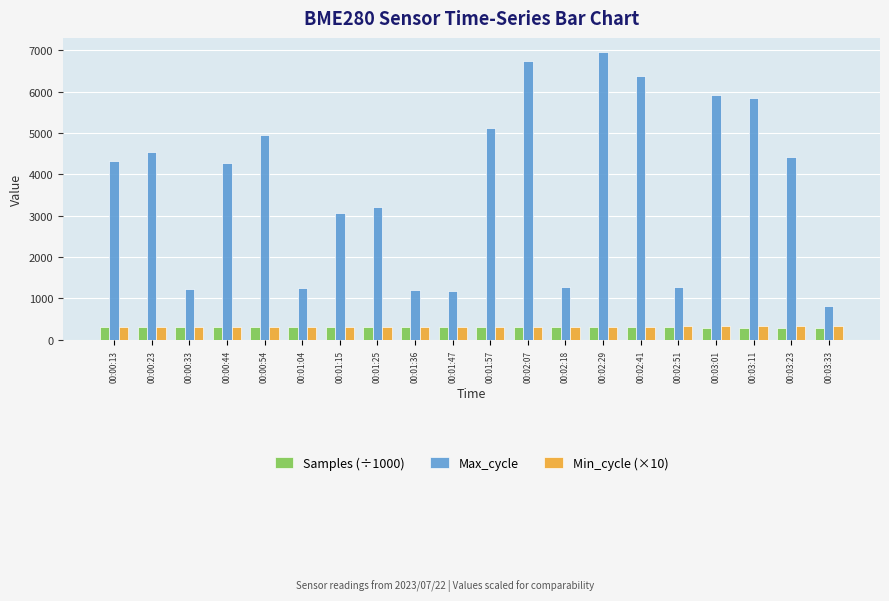

Are the bars horizontal?

No